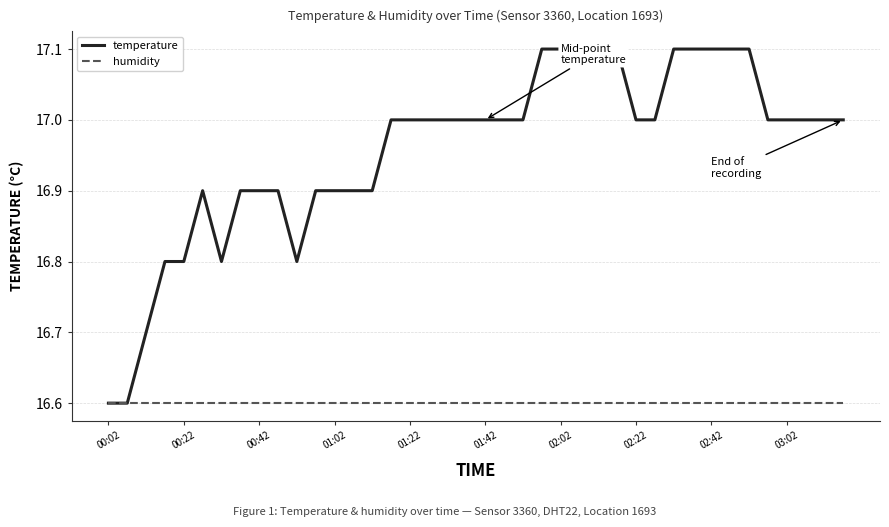

Which series has the largest total across all categories?

temperature